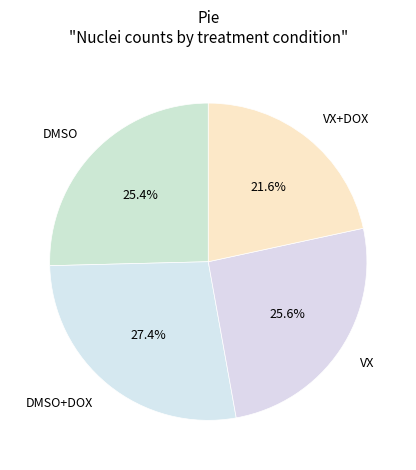

Does any single category account for the majority?

No